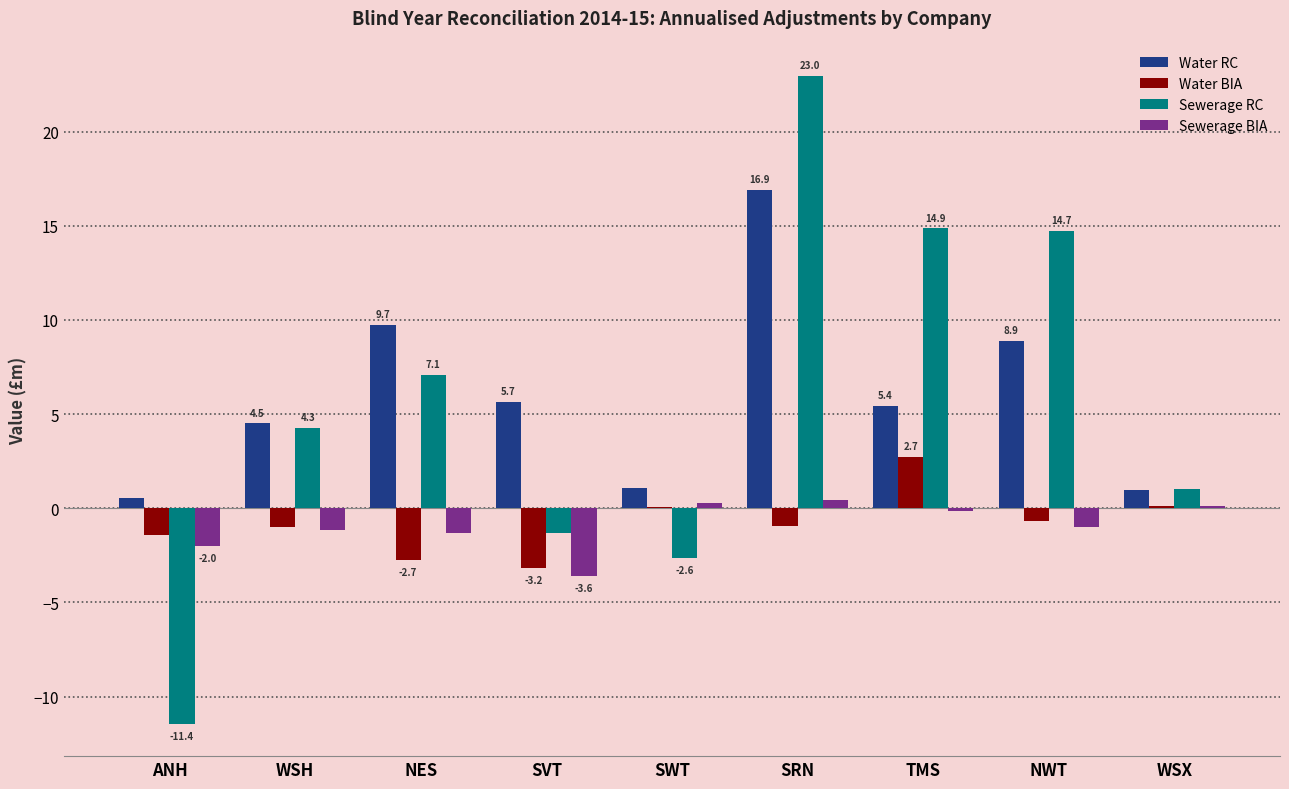

What is the sum of all Sewerage BIA values?

-8.4